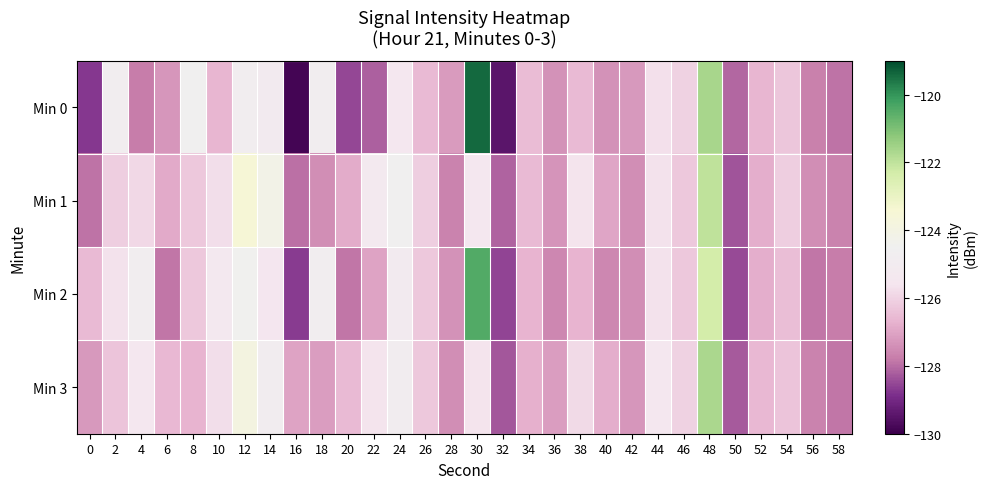

What is the total value across all series at 58?

-511.2